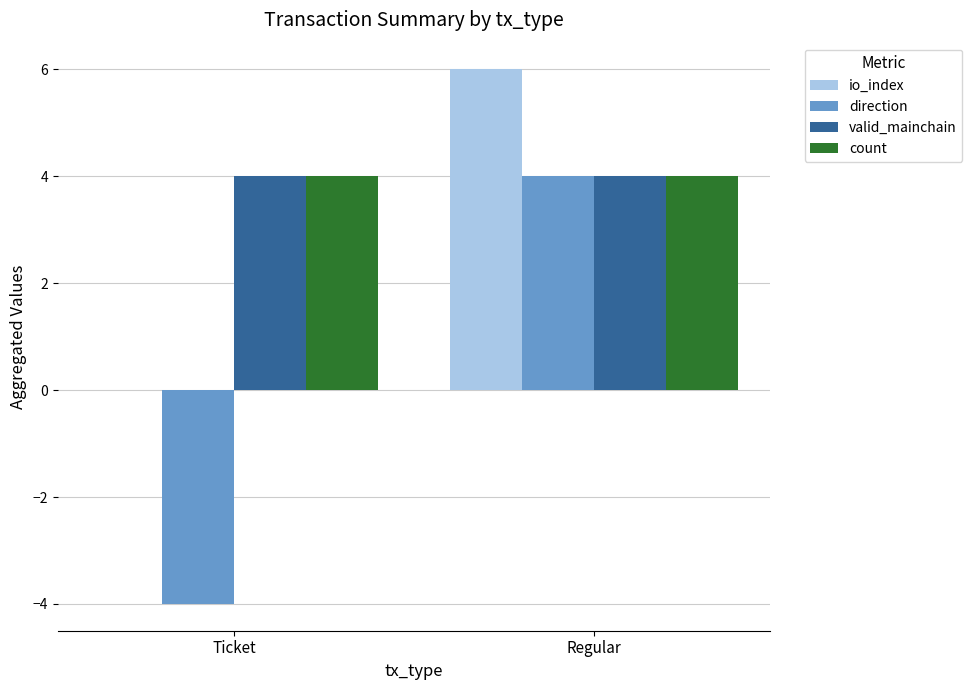

What is the sum of all valid_mainchain values?

8